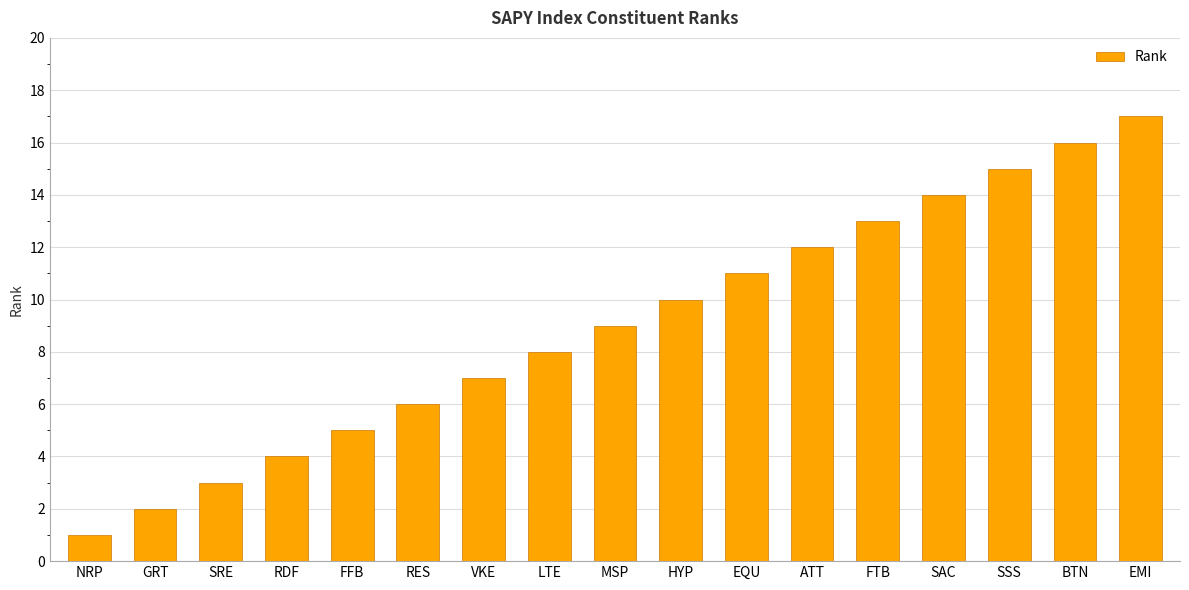

Reading left to right, extract all data points from this chart.

1	2	3	4	5	6	7	8	9	10	11	12	13	14	15	16	17